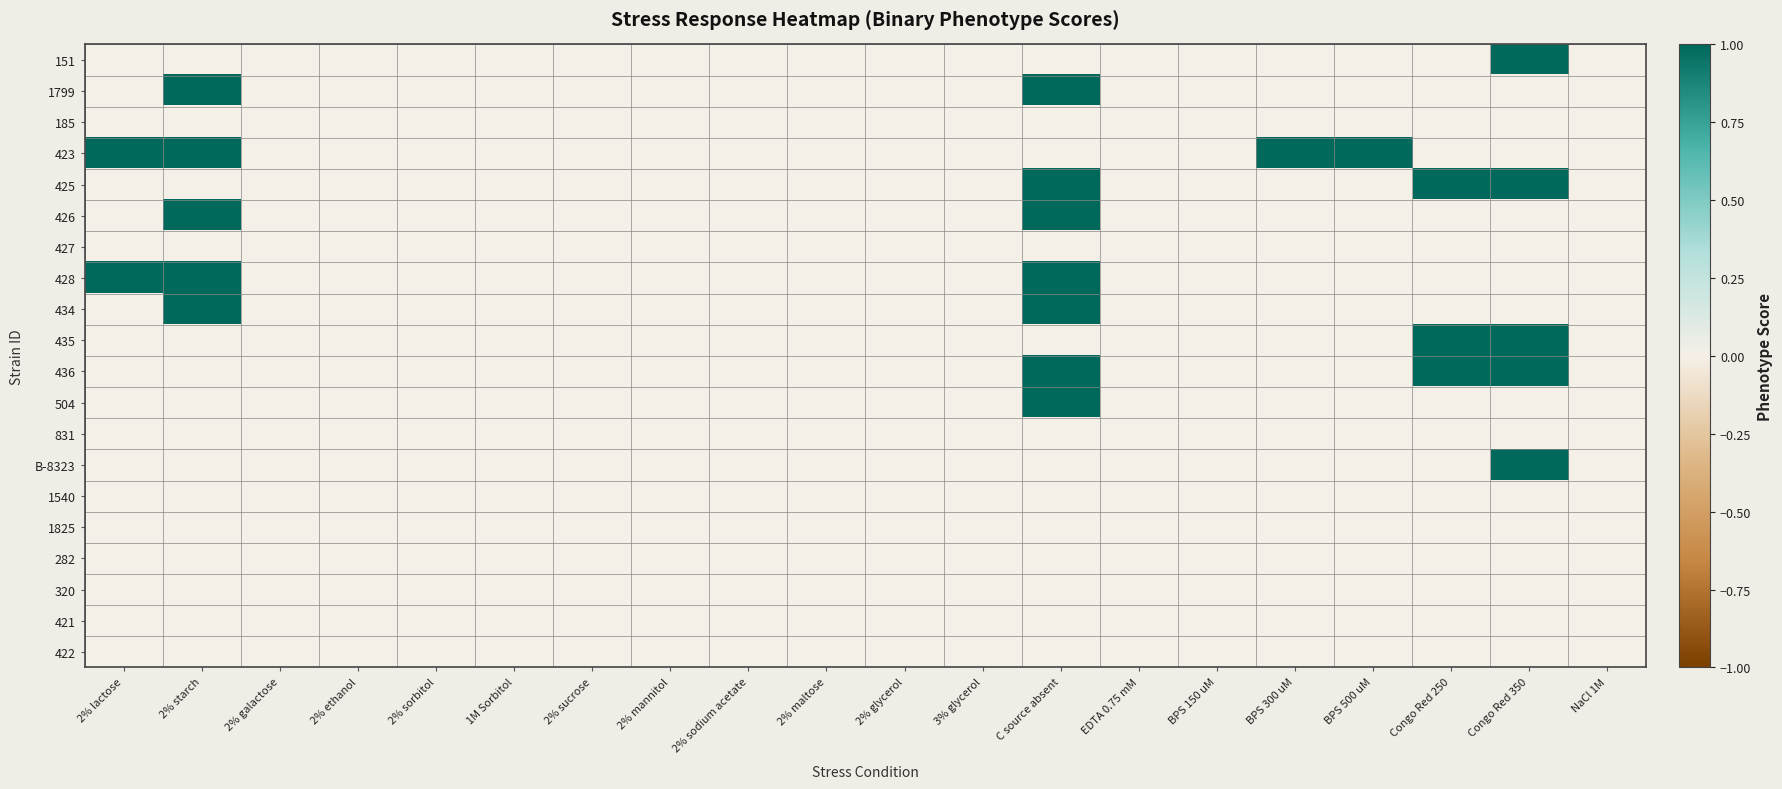

Count the number of categories in the chart.

20